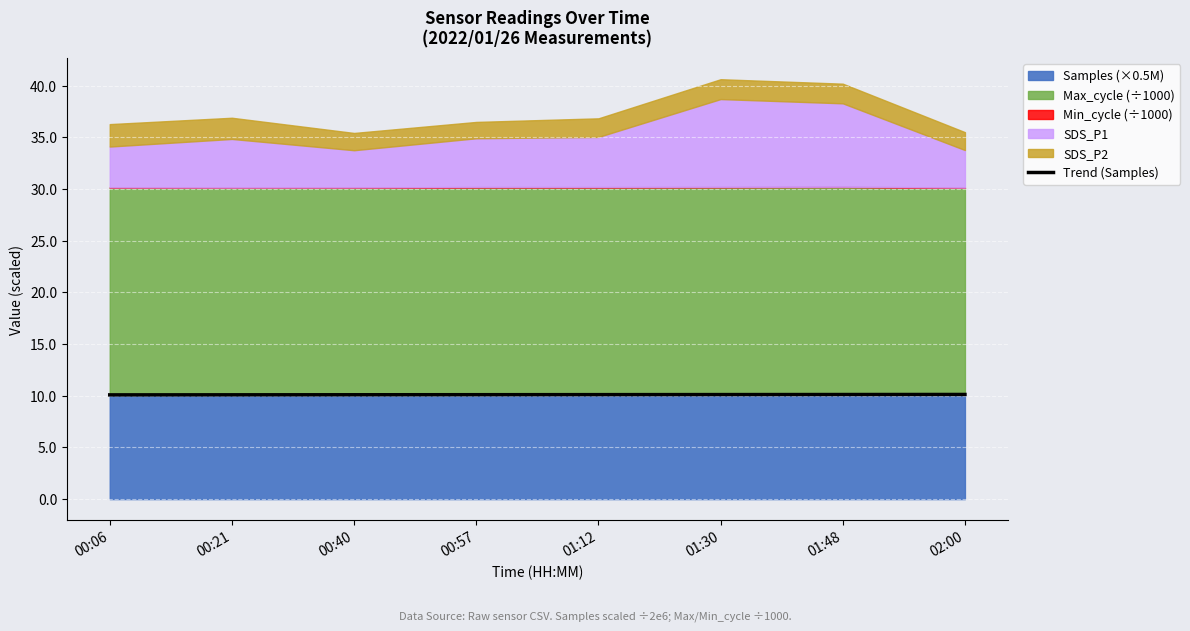

What is the label of the 8th point from the left?

02:00